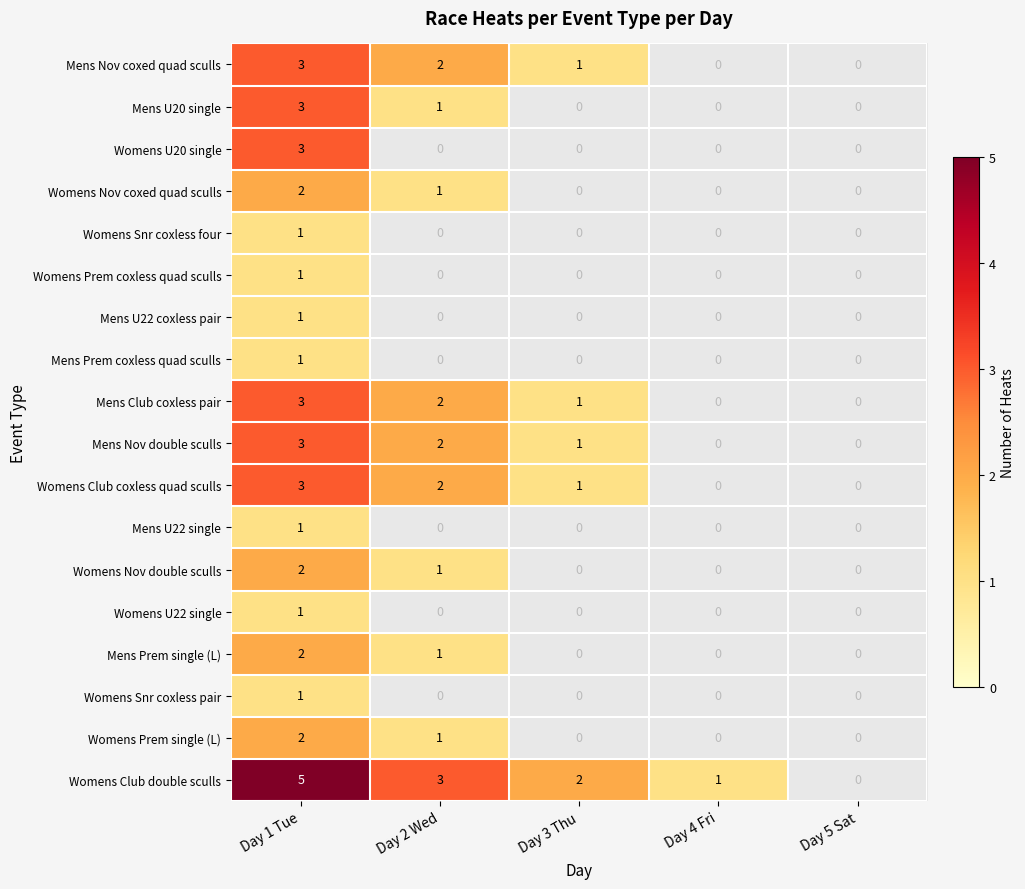

The value of Womens Club coxless quad sculls at Day 3 Thu is 1. True or false?

True